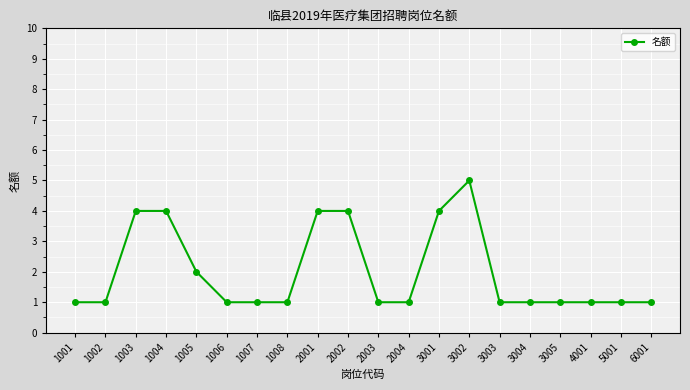

How many lines are shown in the chart?

1